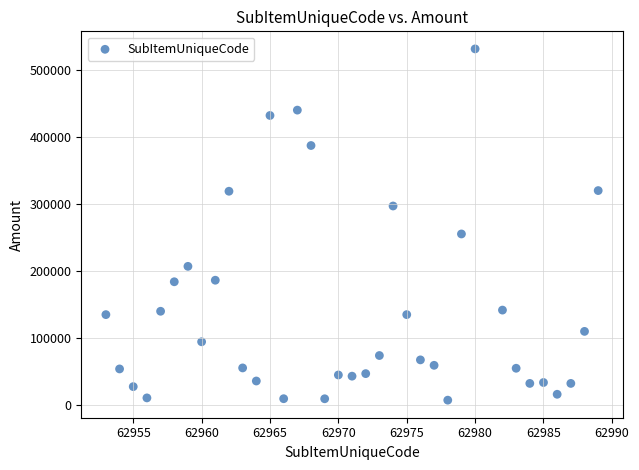

What is the range of X values (max minus min)?

36